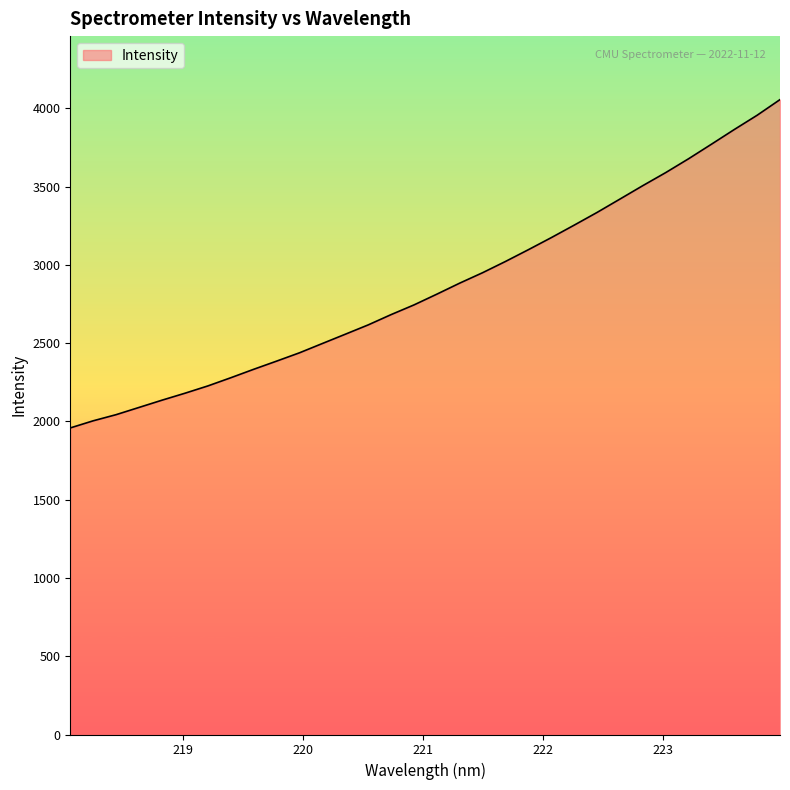

What is the greatest value displayed?

4055.8